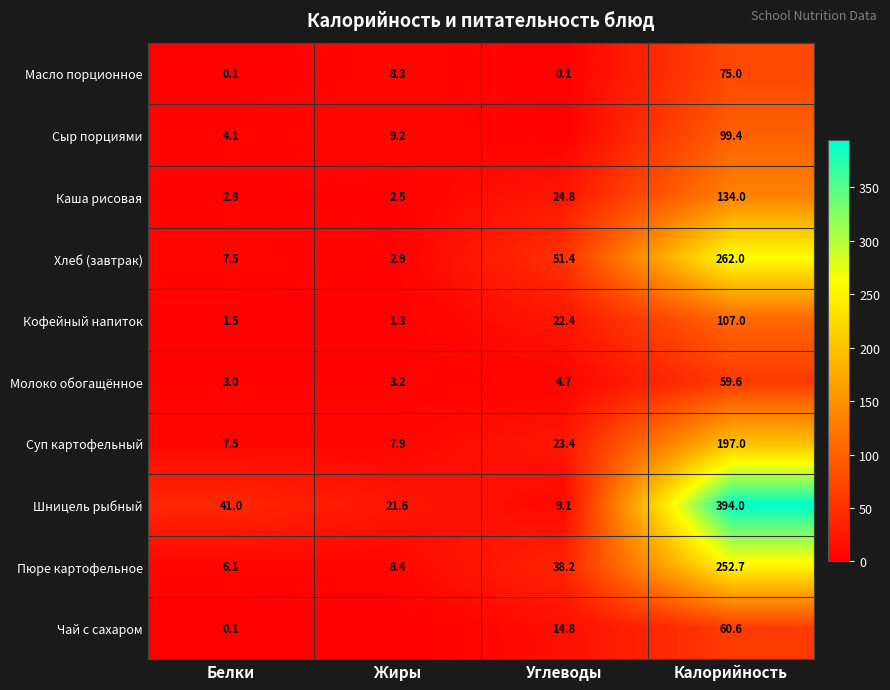

What is the average value of the Шницель рыбный series?

116.4